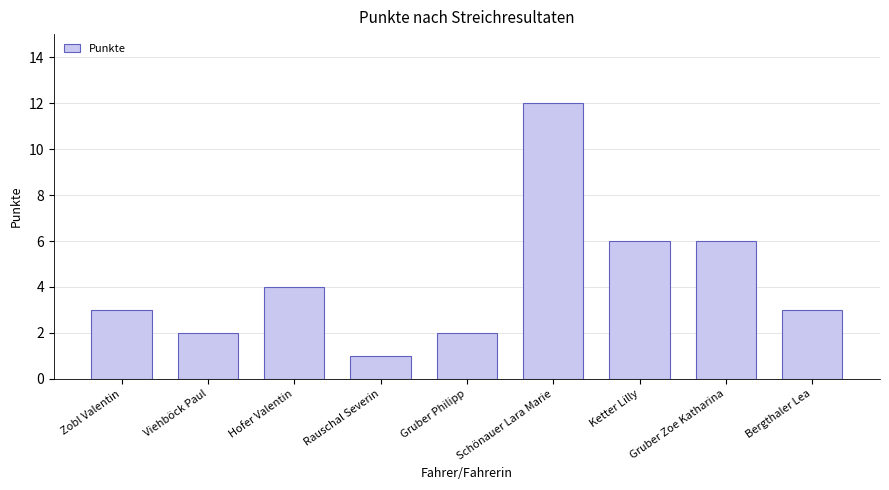

How many distinct data groups are displayed?

1